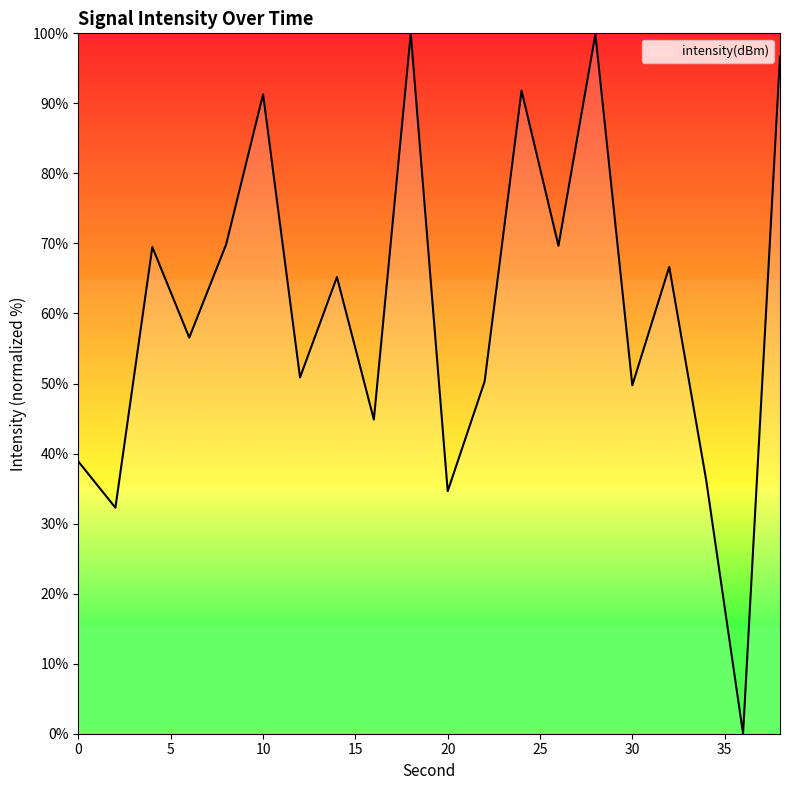

What is the maximum value shown in the chart?

100.0